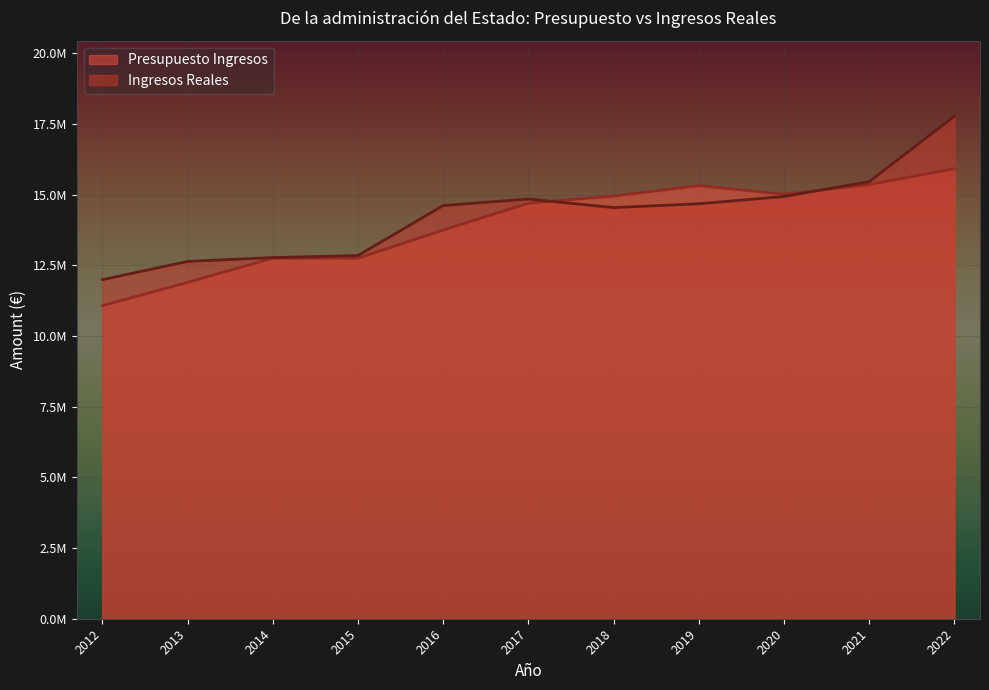

Is the value of Ingresos Reales at 2016 greater than the value of Presupuesto Ingresos at 2016?

Yes